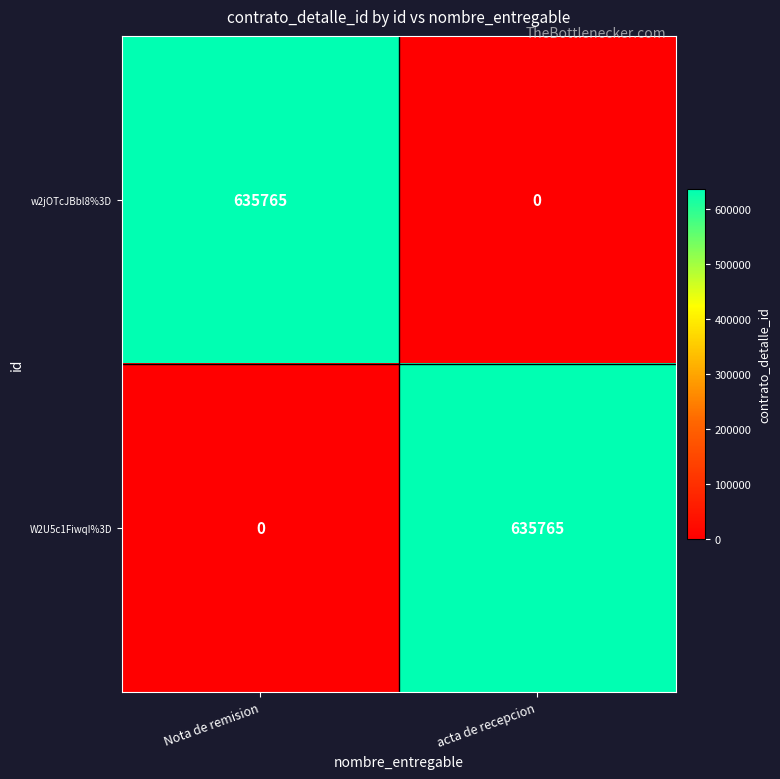

At which label does W2U5c1FiwqI%3D reach its peak?

acta de recepcion